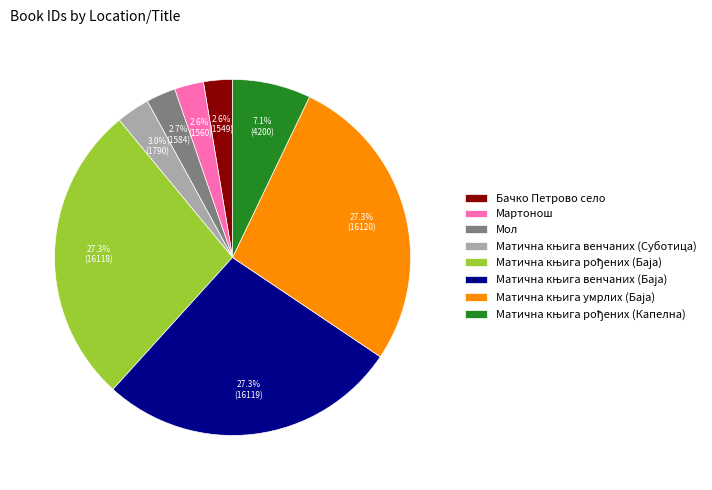

What percentage is NOT represented by Мартонош?

97.4%